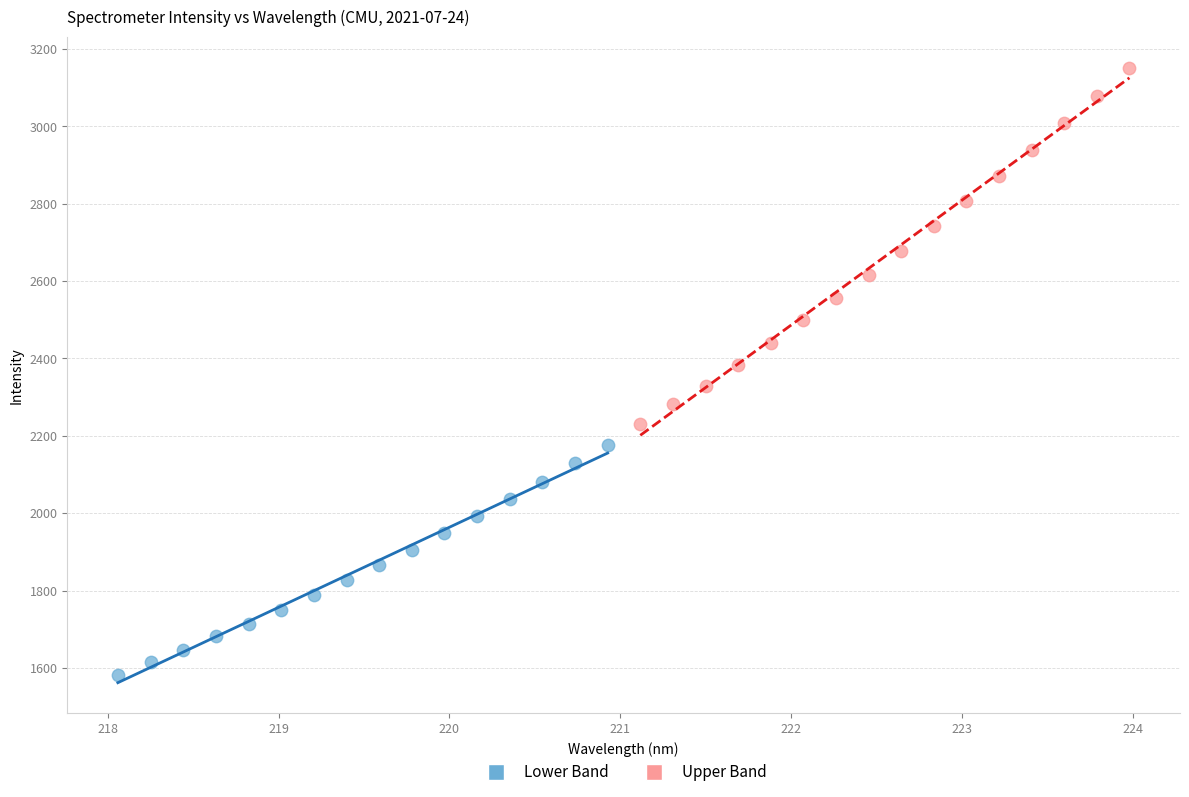

Which series contains the lowest Y value?

Lower Band